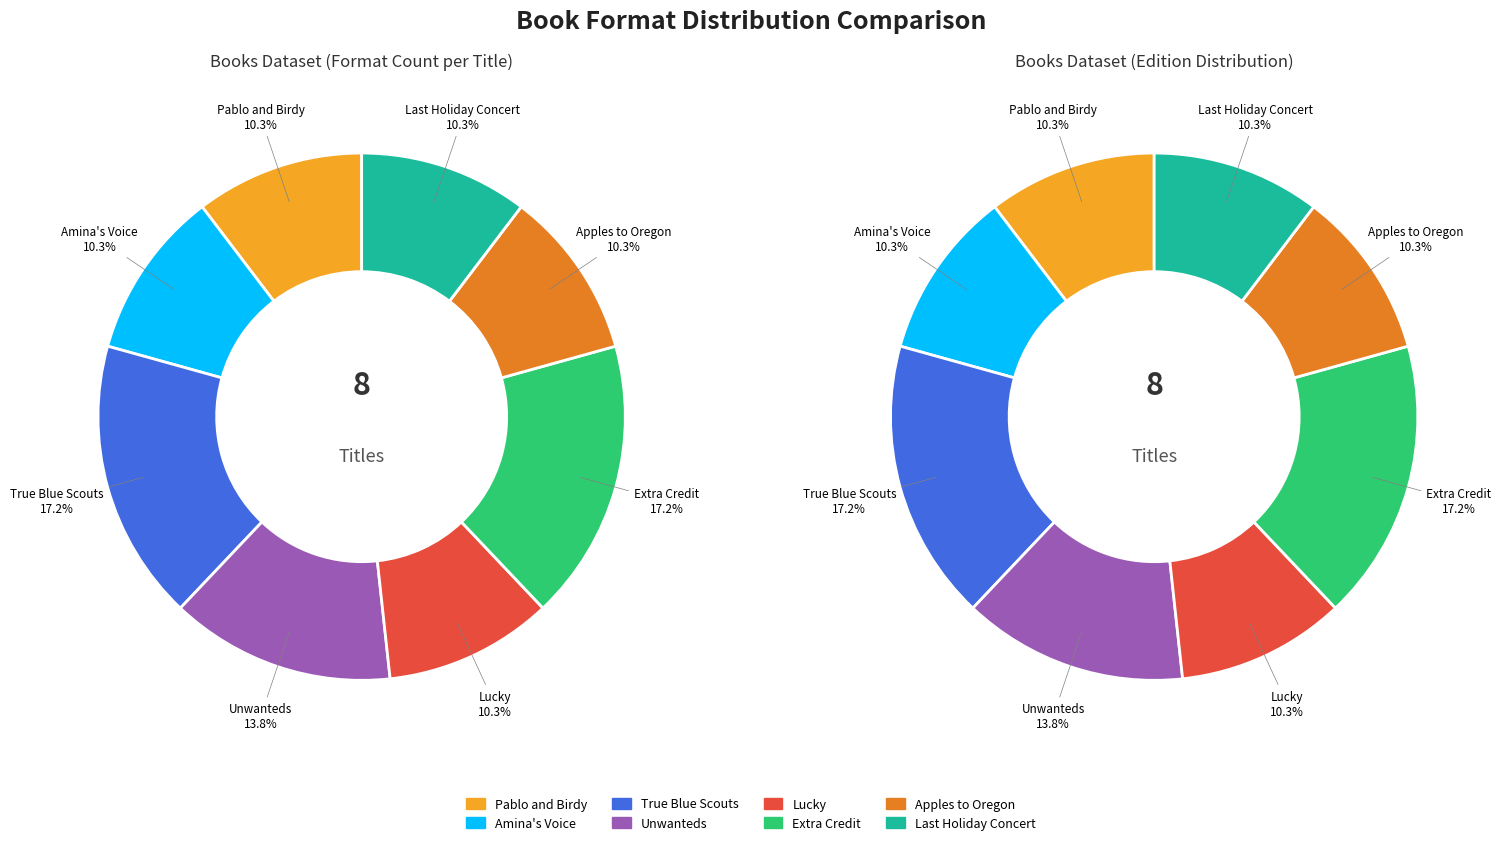

Is Pablo and Birdy the majority of the pie?

No